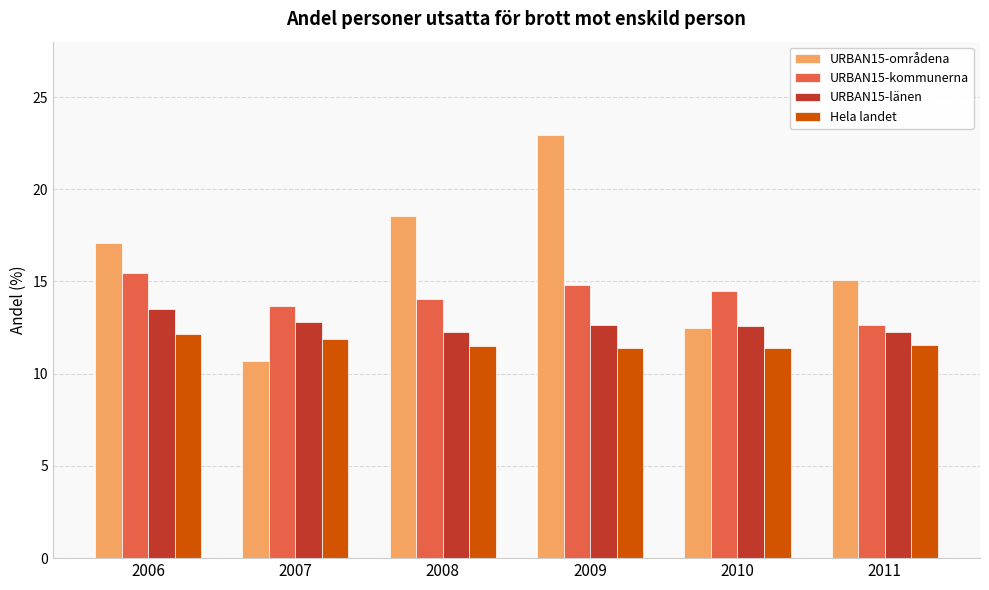

List the labels in order of URBAN15-kommunerna value, smallest first.

2011, 2007, 2008, 2010, 2009, 2006